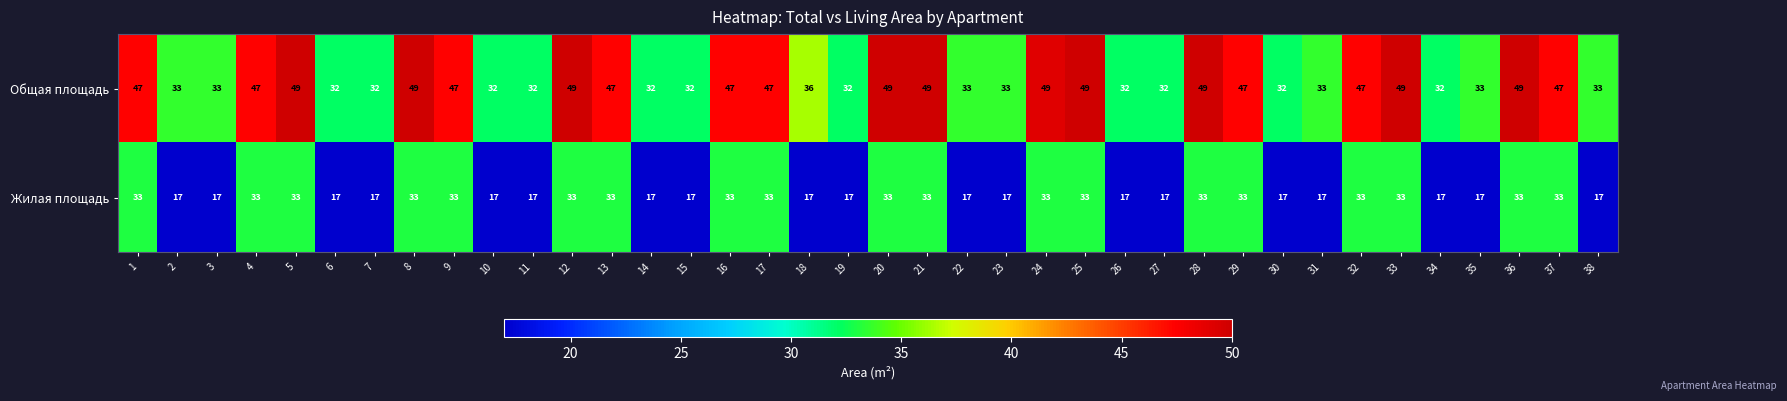

True or false: Жилая площадь has a value of 17 at 28.

False